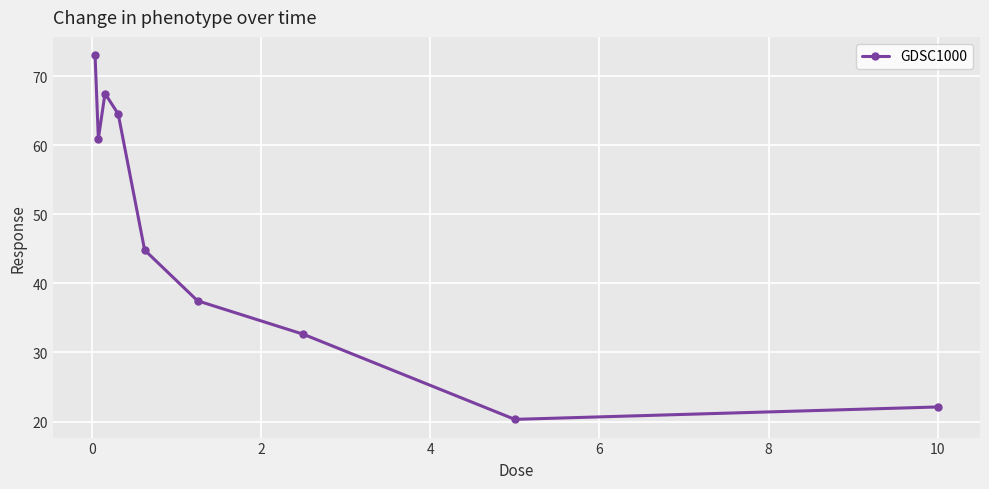

Reading left to right, what are all the values shown in this chart?

73.0	60.9	67.5	64.5	44.8	37.5	32.6	20.3	22.1